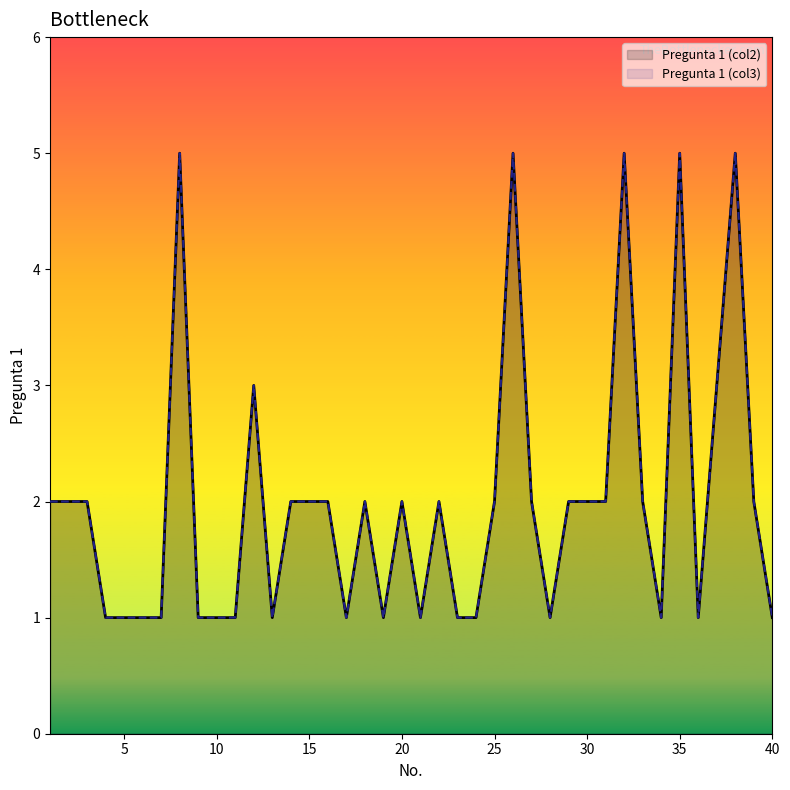

Rank the series by their maximum value, from lowest to highest.

Pregunta 1 (col2), Pregunta 1 (col3)